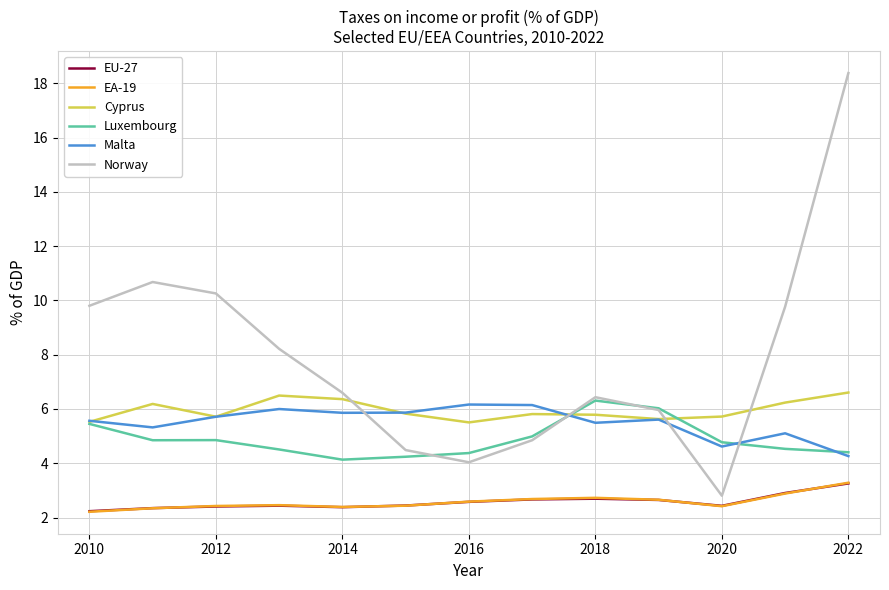

Which series has the largest total across all categories?

Norway